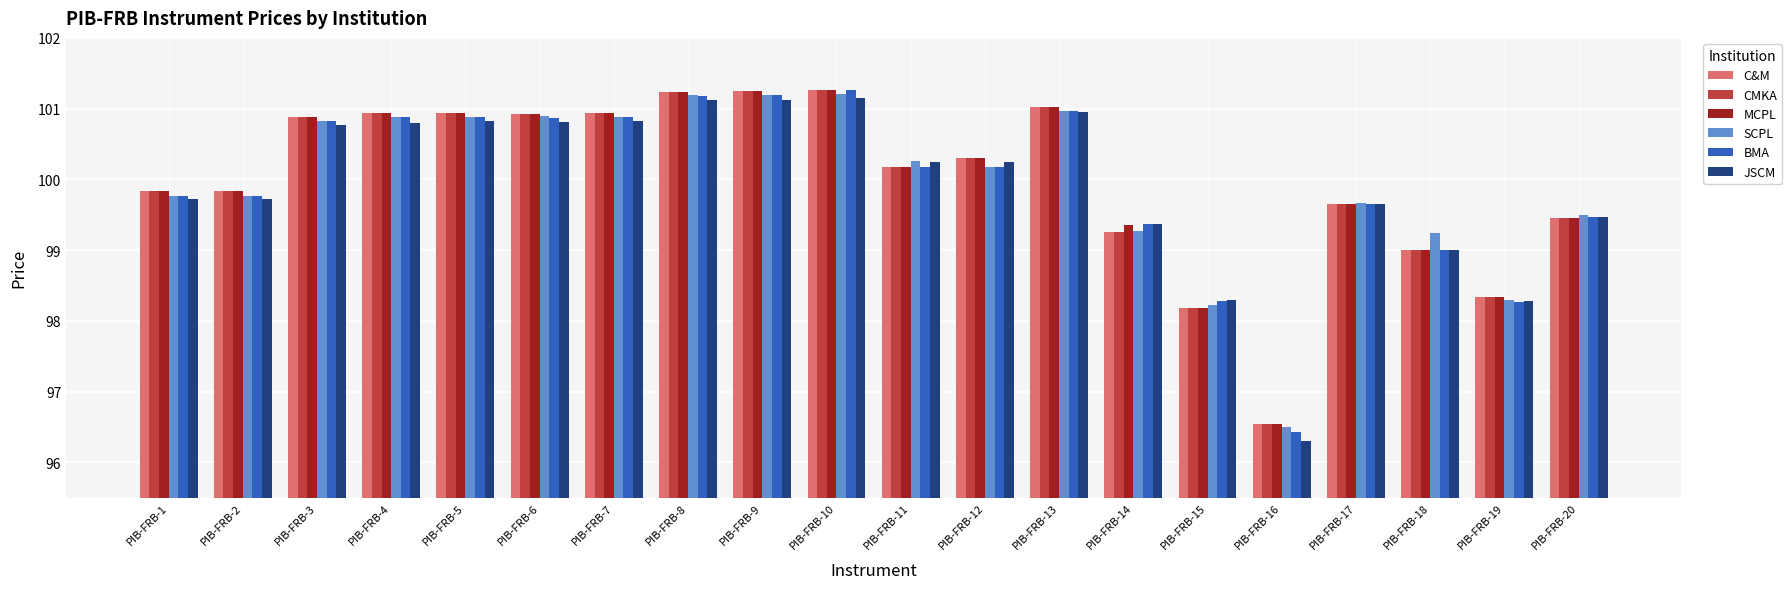

At which label does SCPL first exceed 100?

PIB-FRB-3